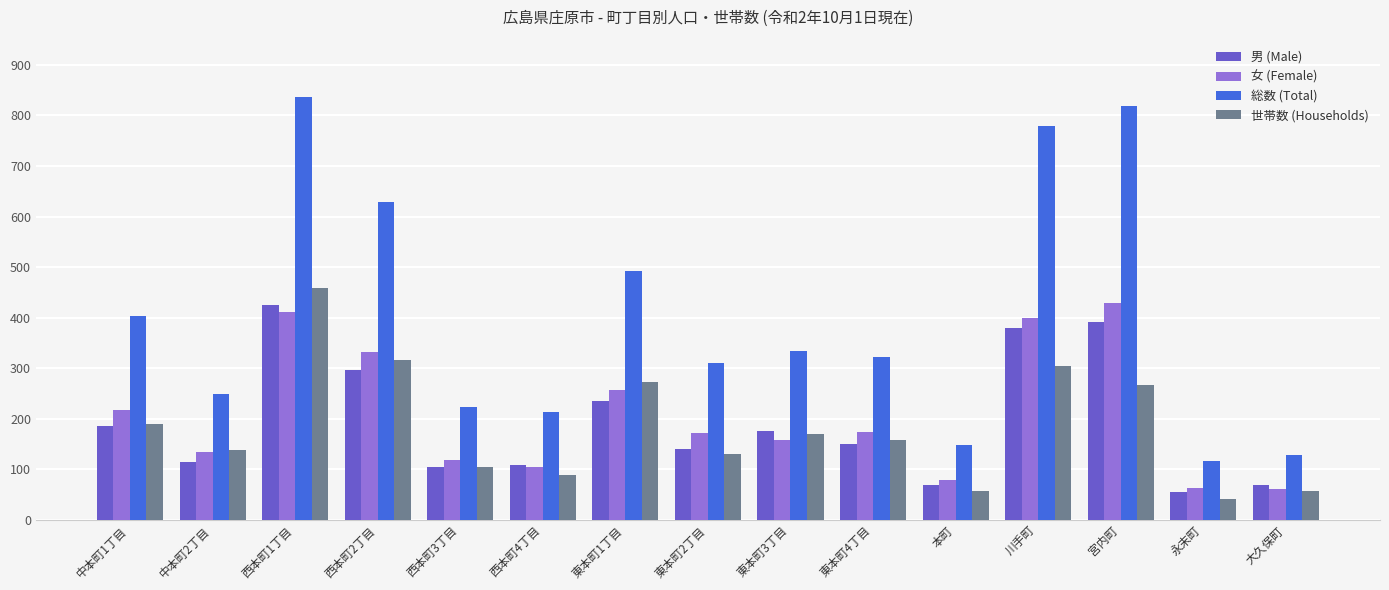

How many groups of bars are there?

15